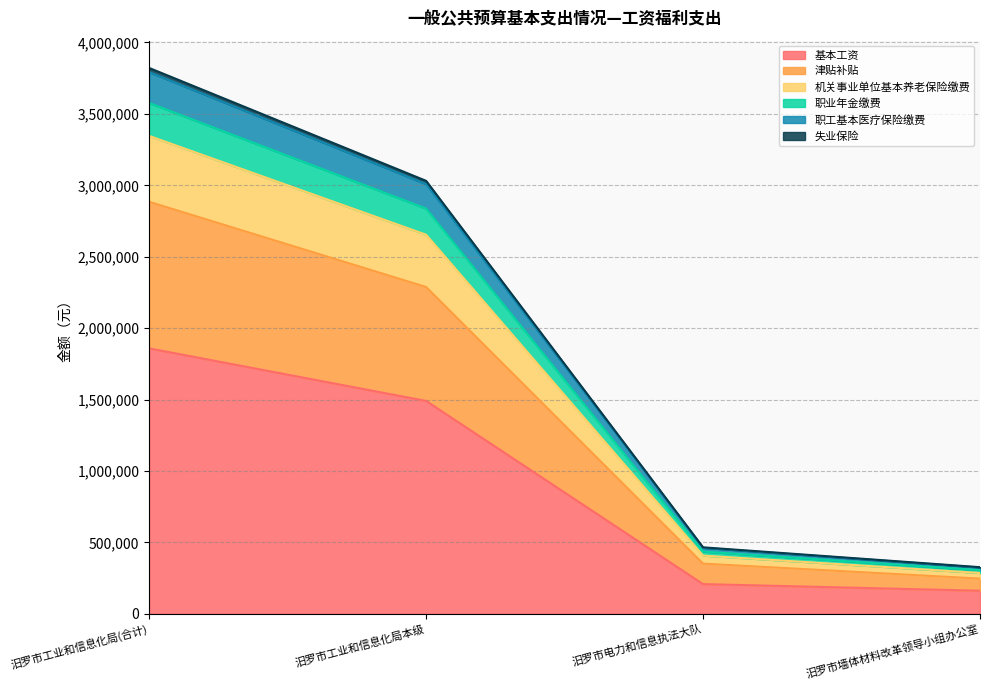

The 津贴补贴 series shows 1439501 at 汨罗市工业和信息化局(合计). True or false?

False